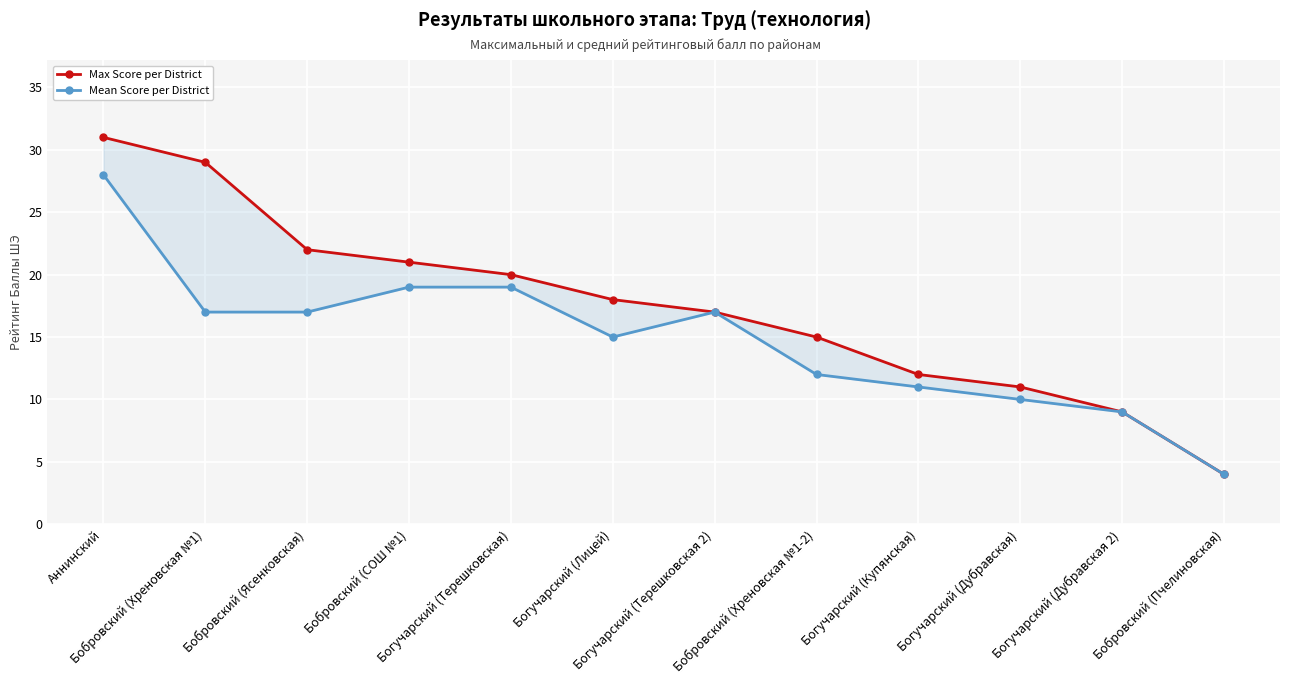

Is it true that Max Score per District equals 37 at Бобровский (СОШ №1)?

False